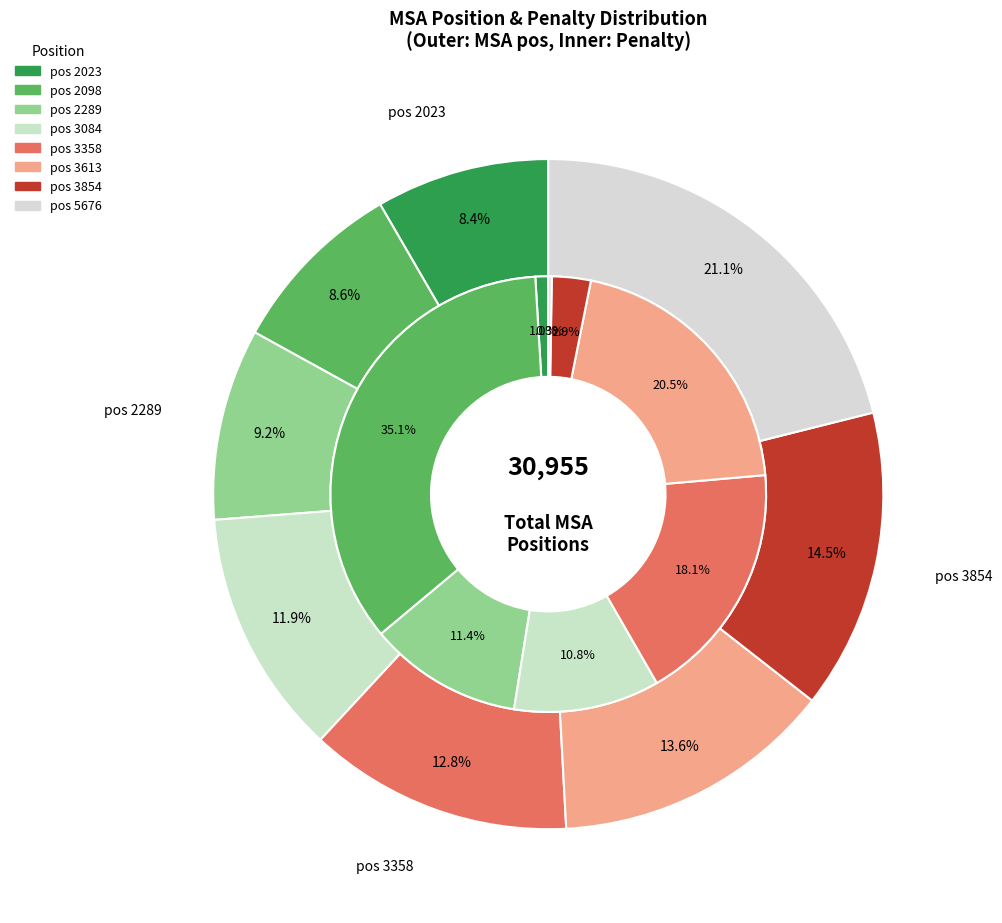

What is the smallest slice in the pie chart?

2023